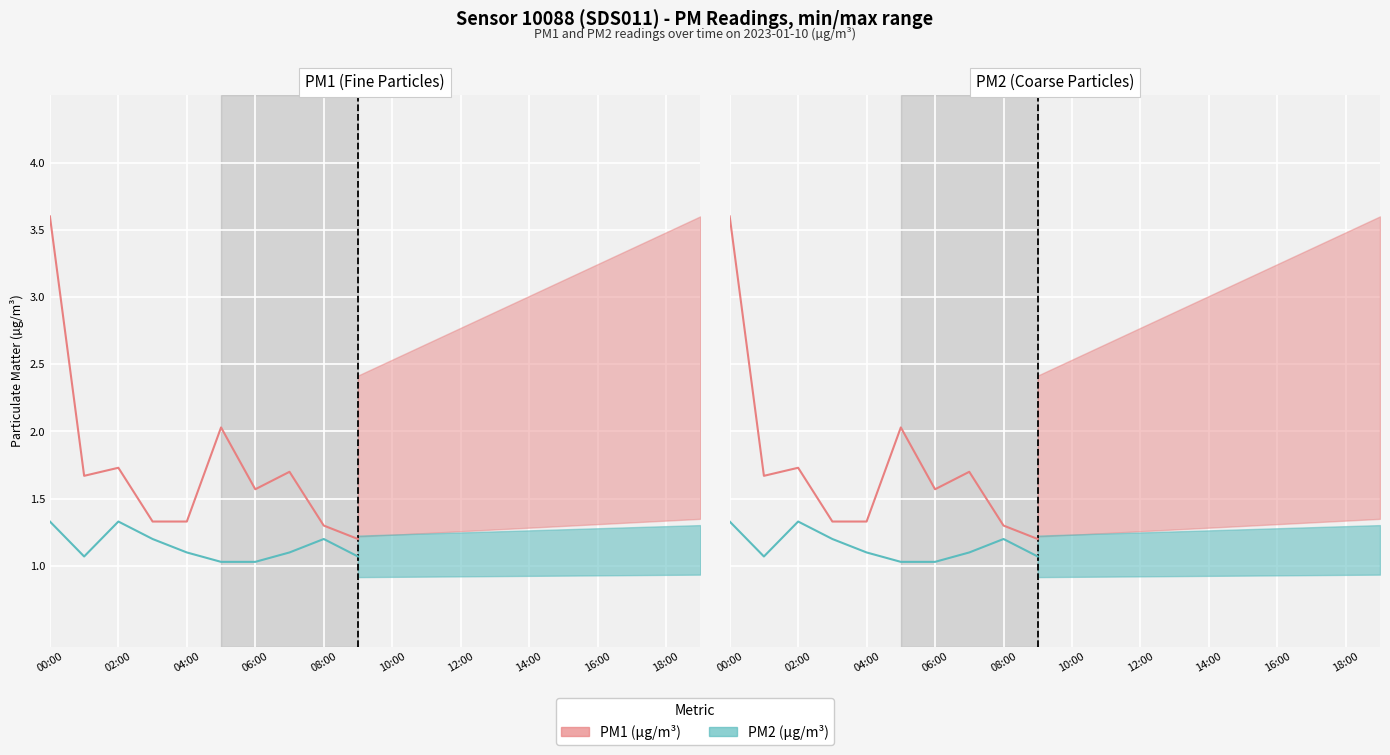

Between 08:00 and 14:00, which series saw the biggest shift?

PM1 (µg/m³)